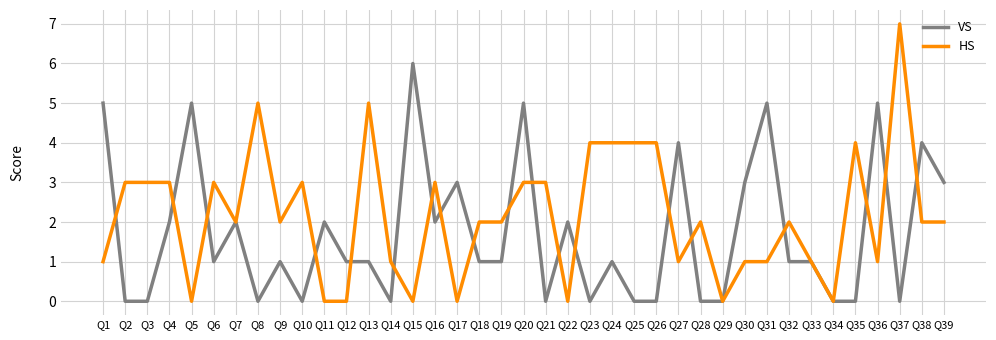

What is the highest value of the HS series?

7